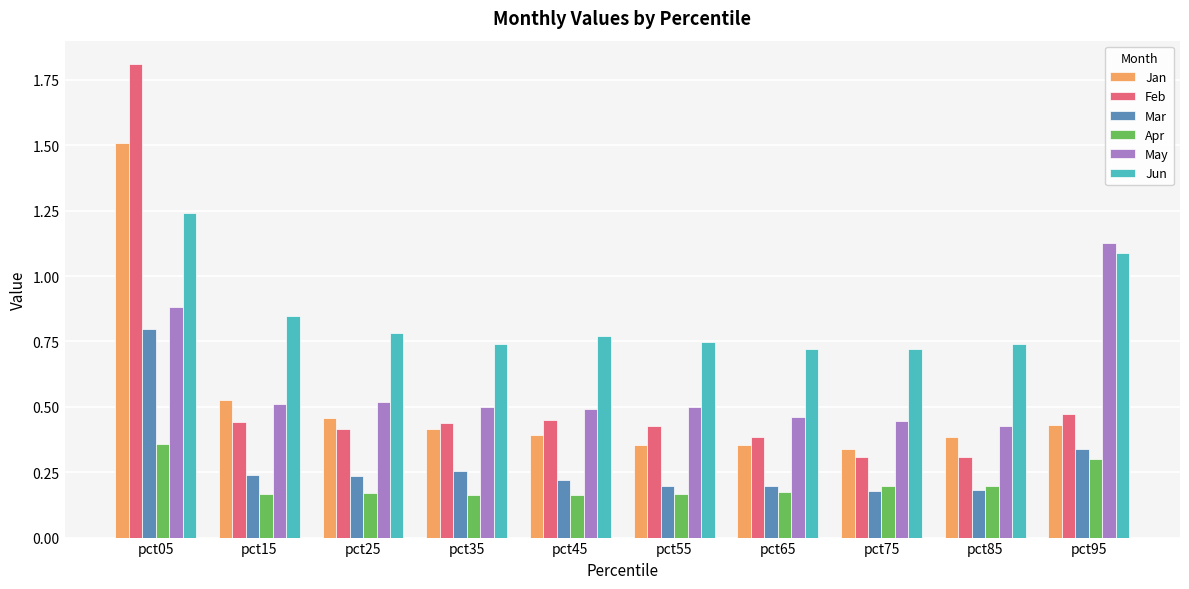

Are the bars grouped side by side (vs. stacked)?

Yes